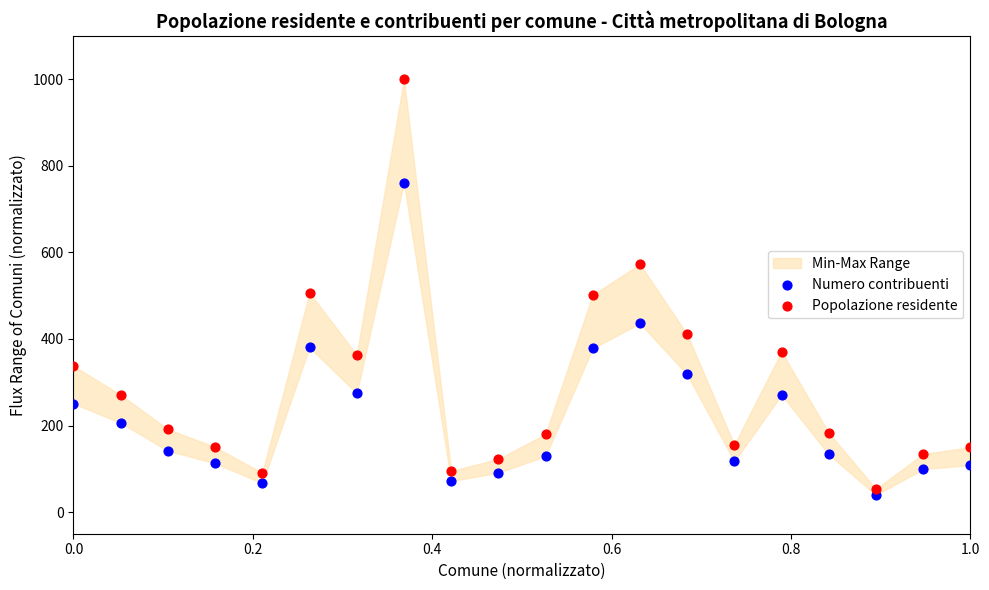

Which series reaches the maximum Y coordinate?

Popolazione residente